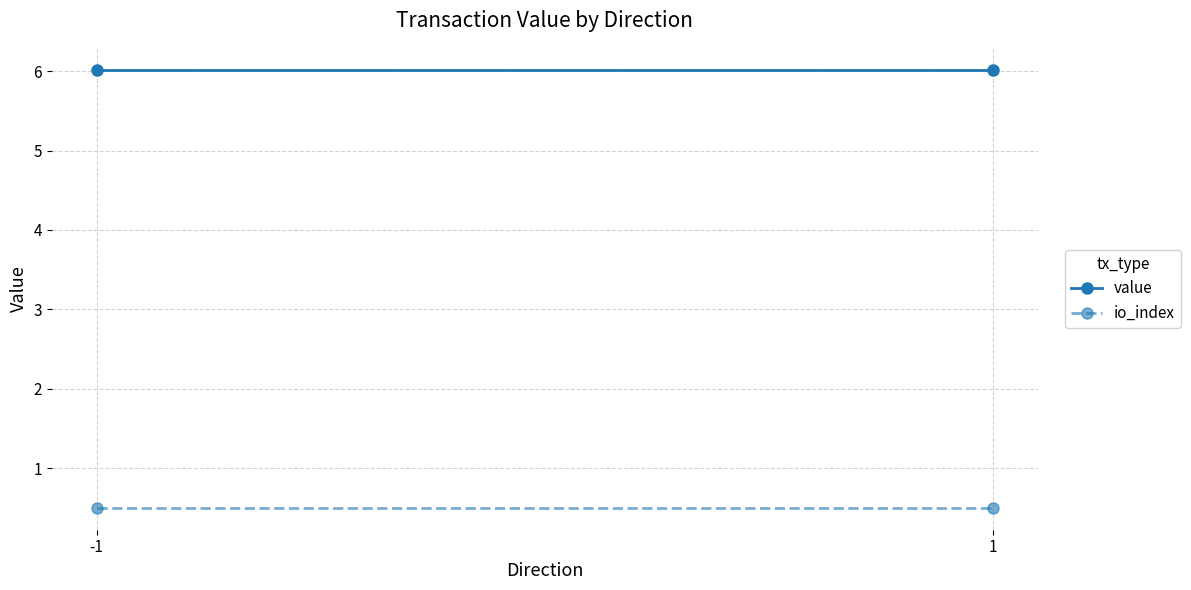

Is this an area chart (filled region under the line)?

No